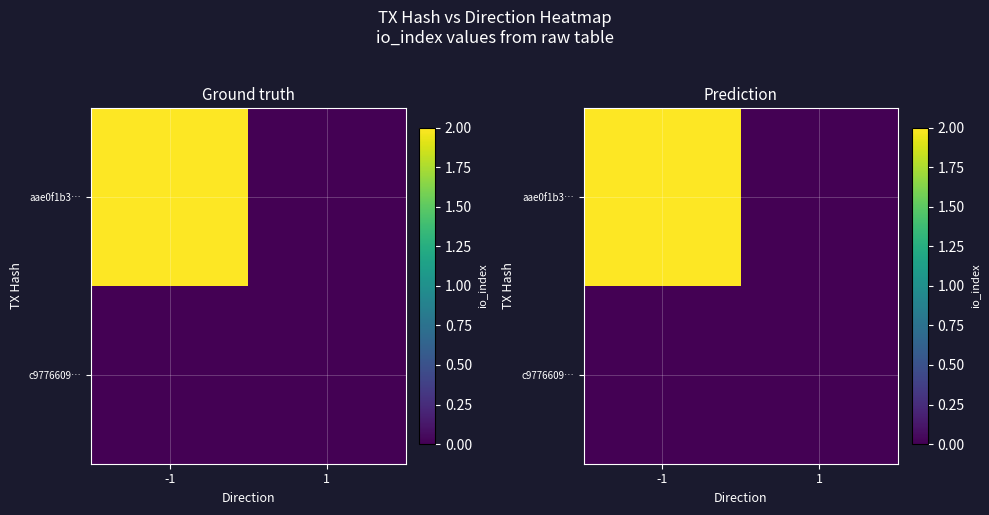

What is the difference between the aae0f1b3… values at -1 and 1?

2